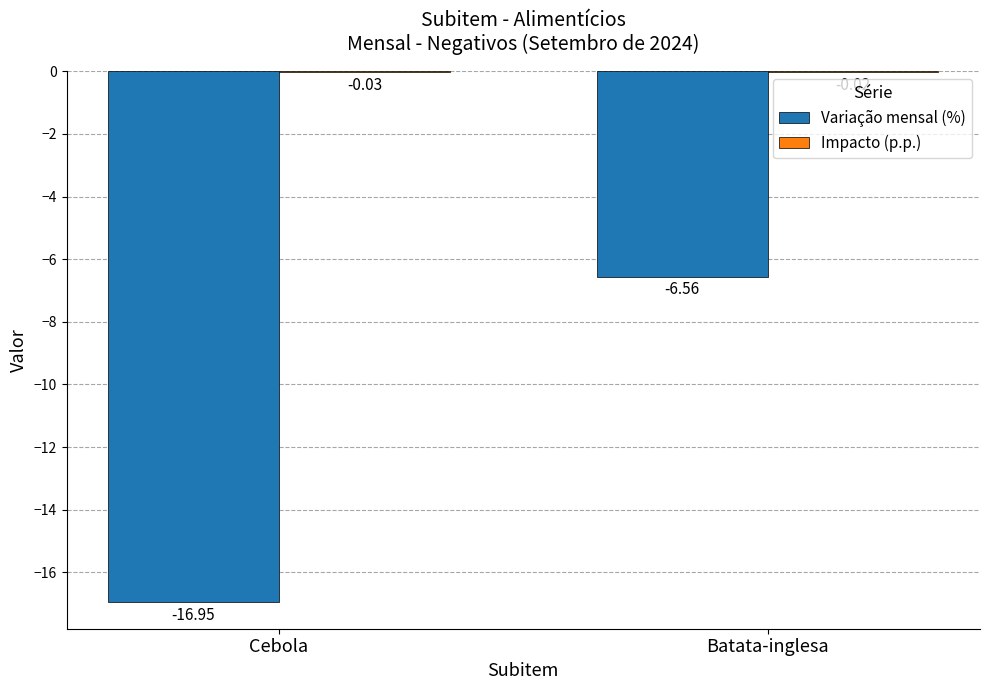

What is the sum of all Variação mensal (%) values?

-23.5